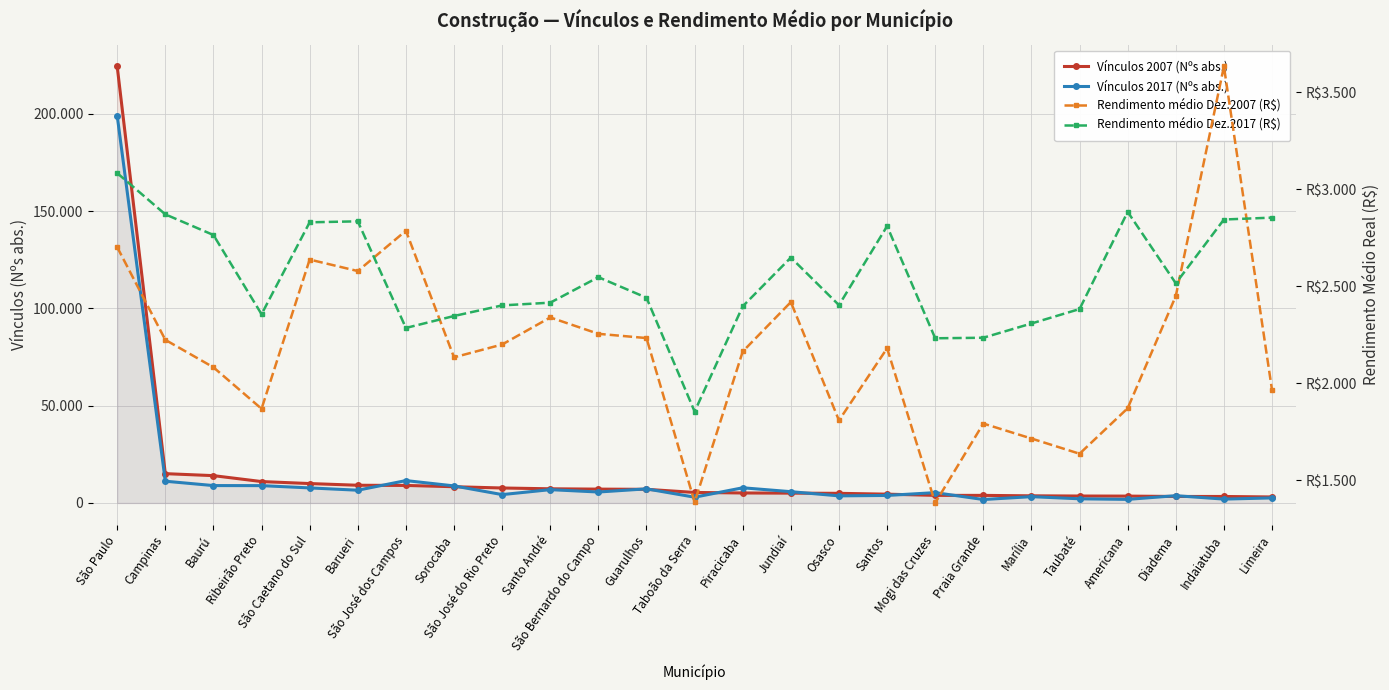

What is the difference between the second highest and minimum values in the Rendimento médio Dez.2007 (R$) series?

1403.5